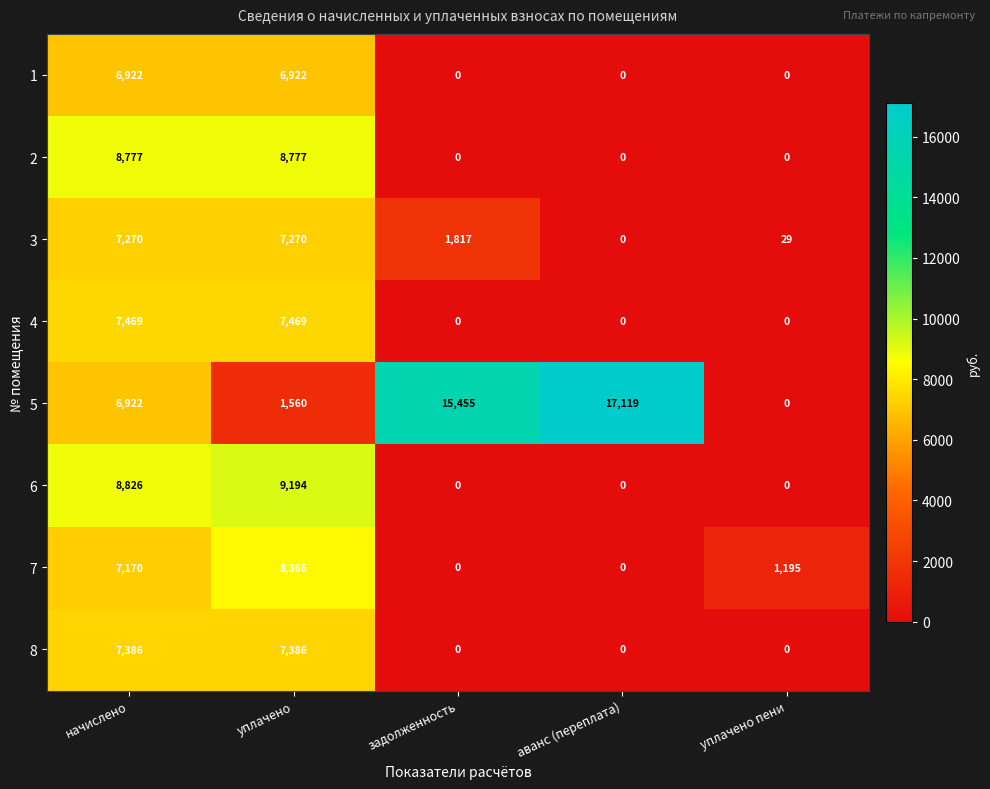

The value of 8 at аванс (переплата) is 3202. True or false?

False